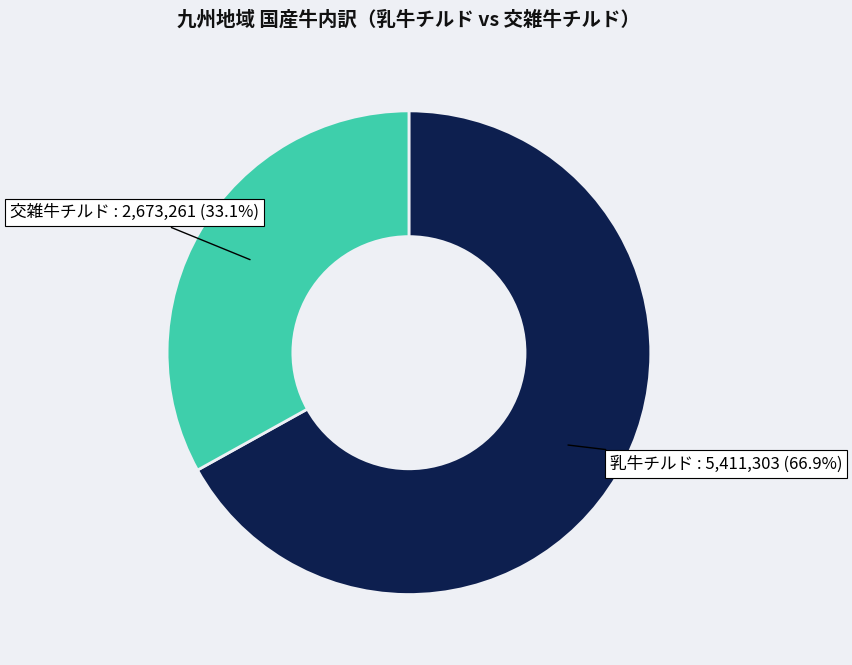

Between 交雑牛チルド and 乳牛チルド, which is larger?

乳牛チルド